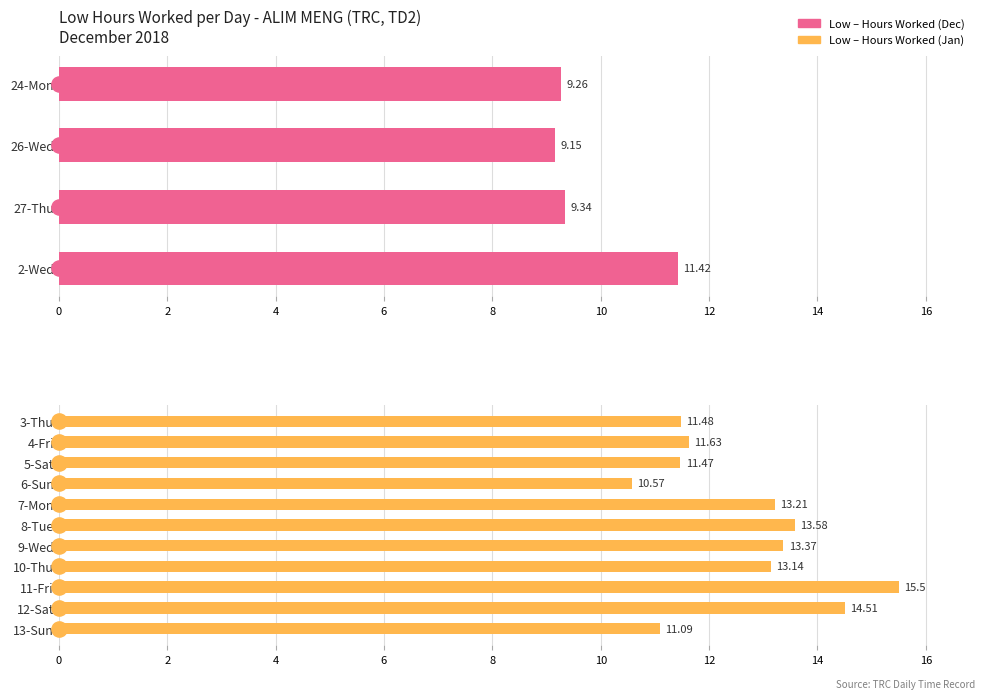

Between 3-Thu and 7-Mon, which is larger?

7-Mon